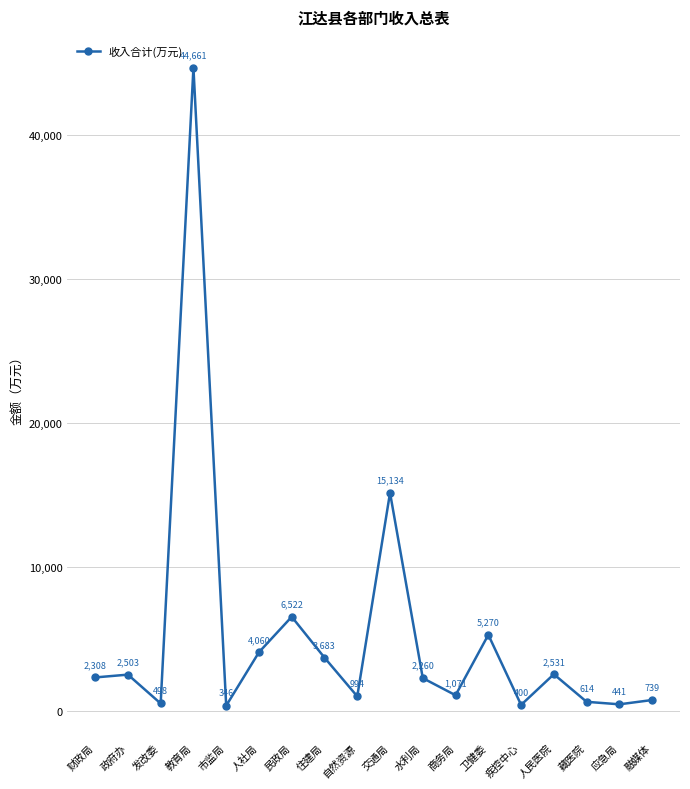

At which category does the data reach its first local valley?

发改委